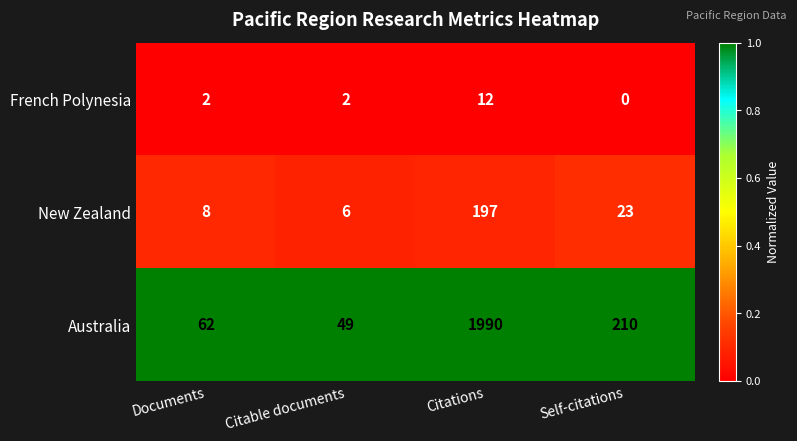

The value of New Zealand at Citable documents is 3. True or false?

False